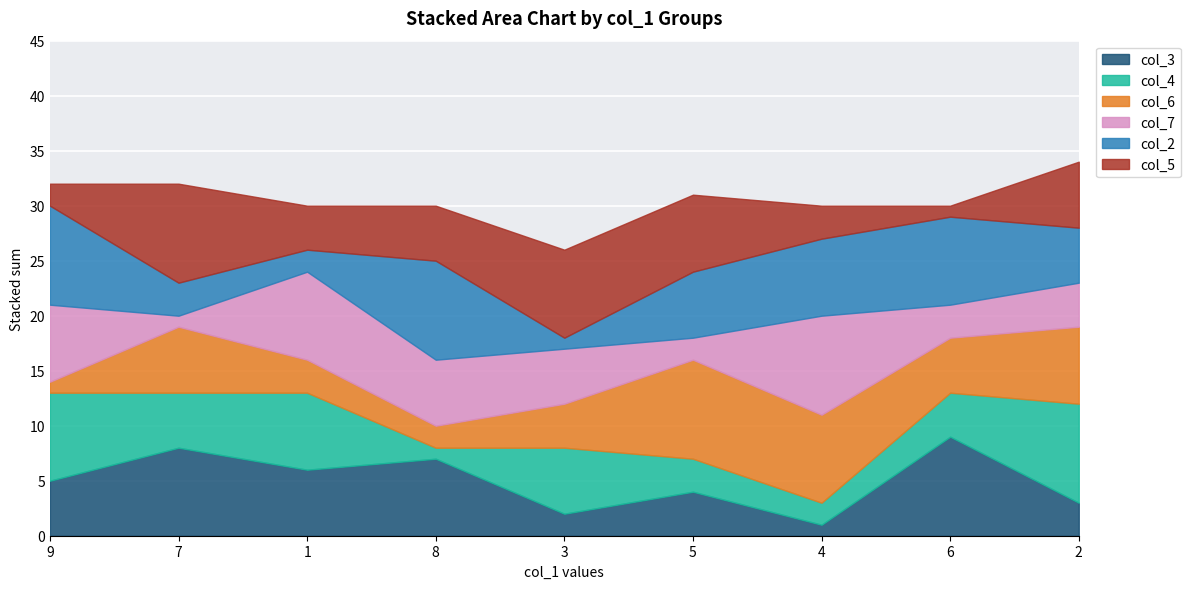

What is the spread (max minus min) of values at 8?

8